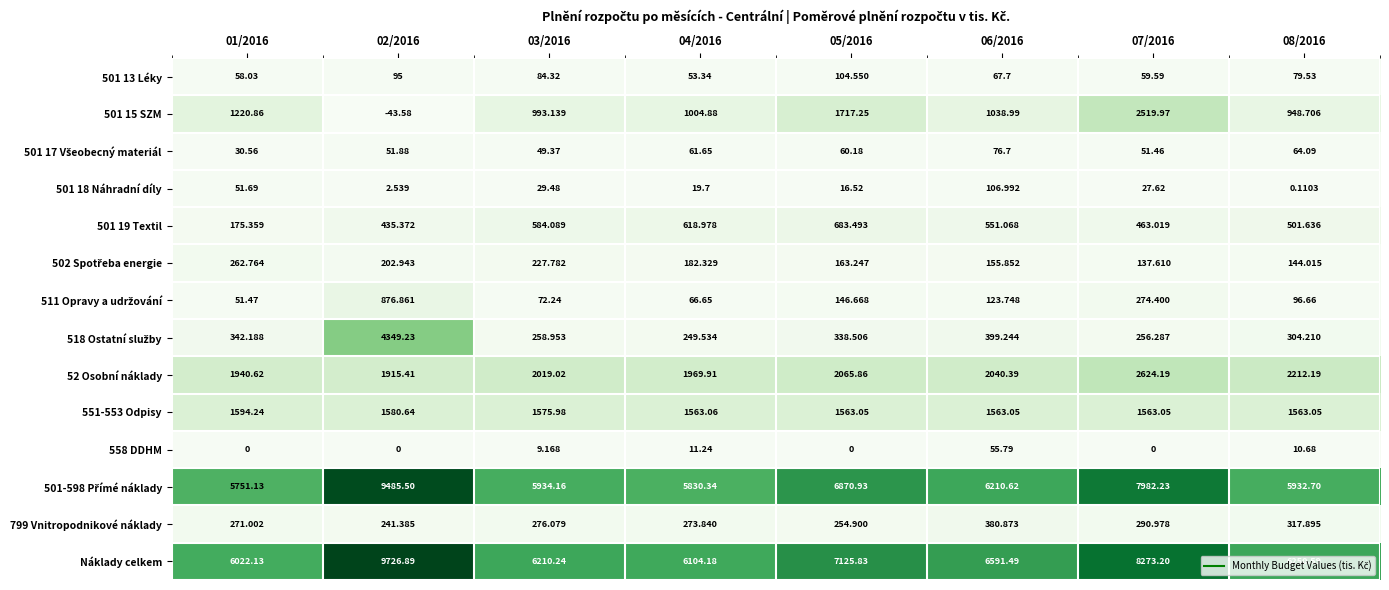

At 07/2016, list the series in order from smallest to largest.

558 DDHM, 501 18 Náhradní díly, 501 17 Všeobecný materiál, 501 13 Léky, 502 Spotřeba energie, 518 Ostatní služby, 511 Opravy a udržování, 799 Vnitropodnikové náklady, 501 19 Textil, 551-553 Odpisy, 501 15 SZM, 52 Osobní náklady, 501-598 Přímé náklady, Náklady celkem